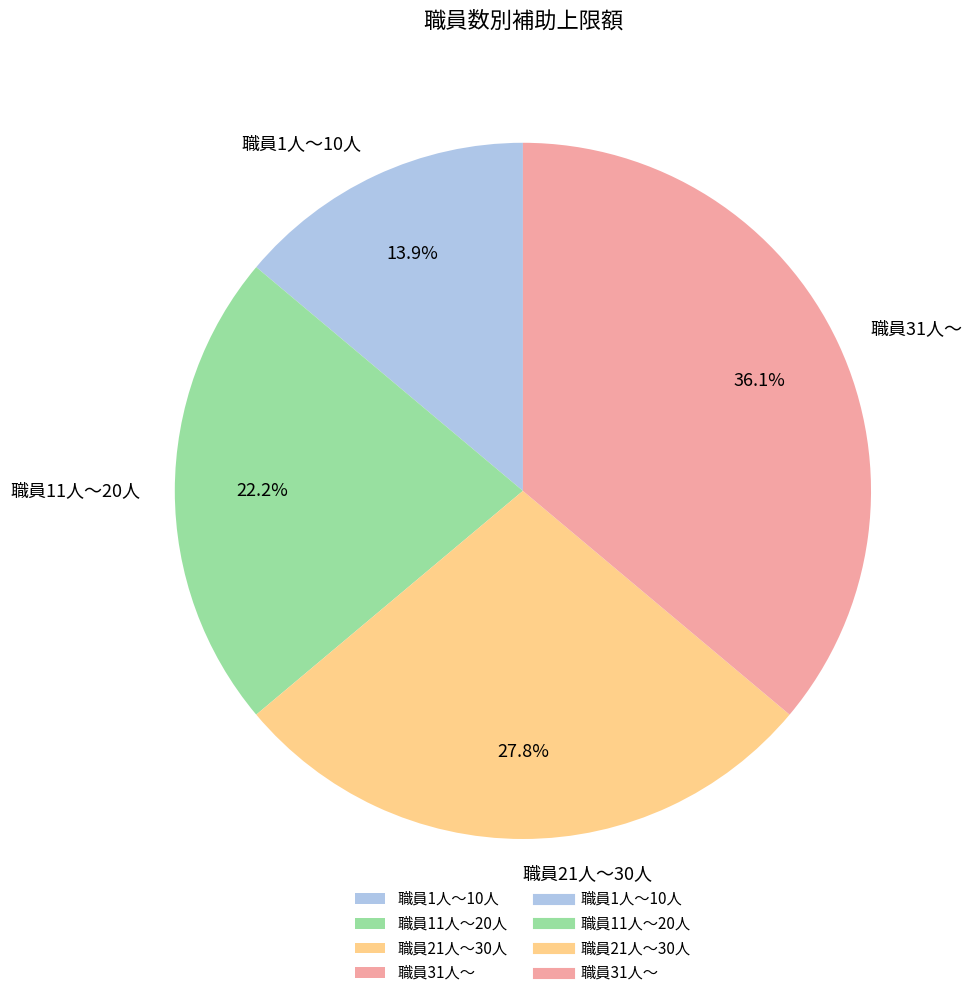

The 職員11人～20人 slice represents 28% of the pie. True or false?

False